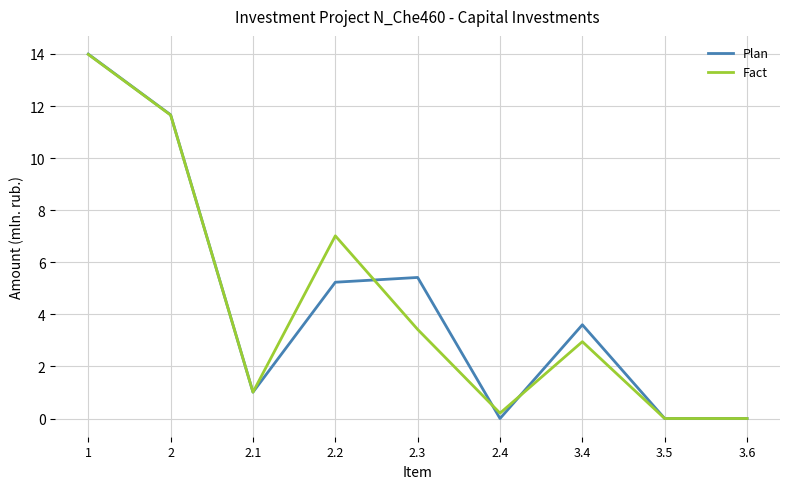

At 2.4, list the series in order from largest to smallest.

Fact, Plan